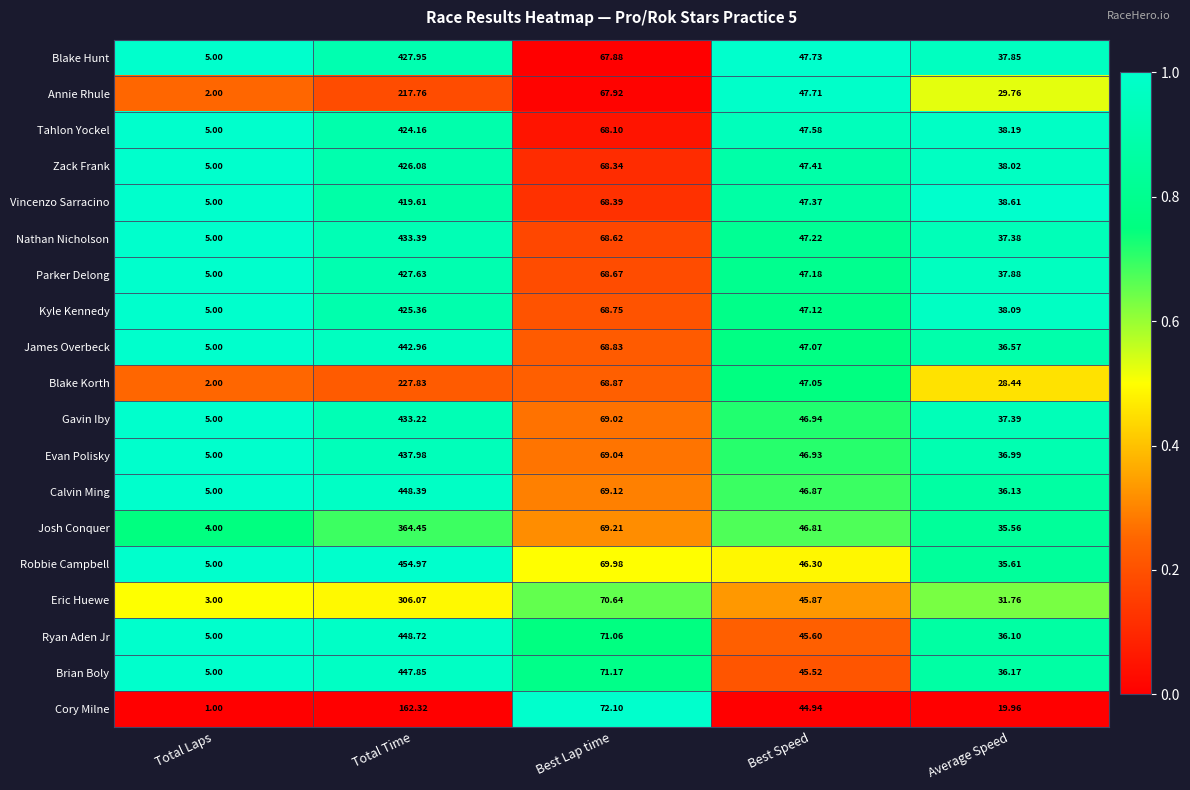

Which series has the largest range (max minus min)?

Robbie Campbell